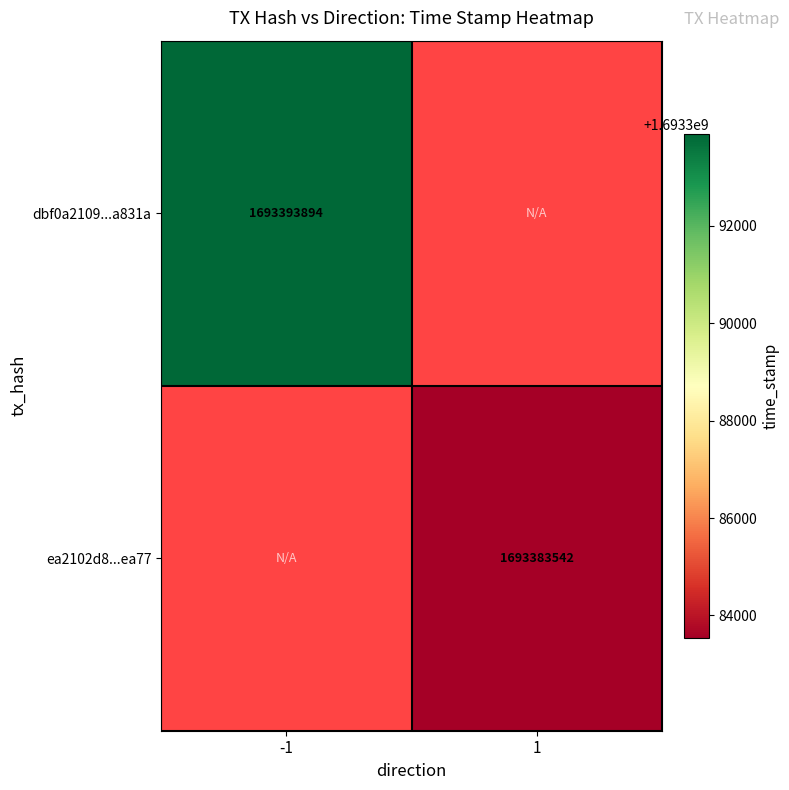

Count the number of categories in the chart.

2